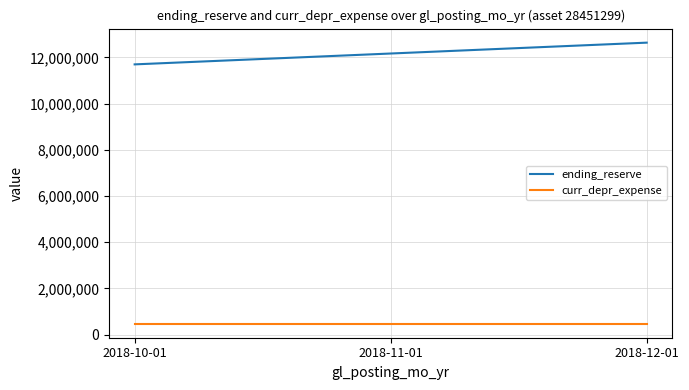

The value of ending_reserve at 2018-12-01 is 3657312.9. True or false?

False